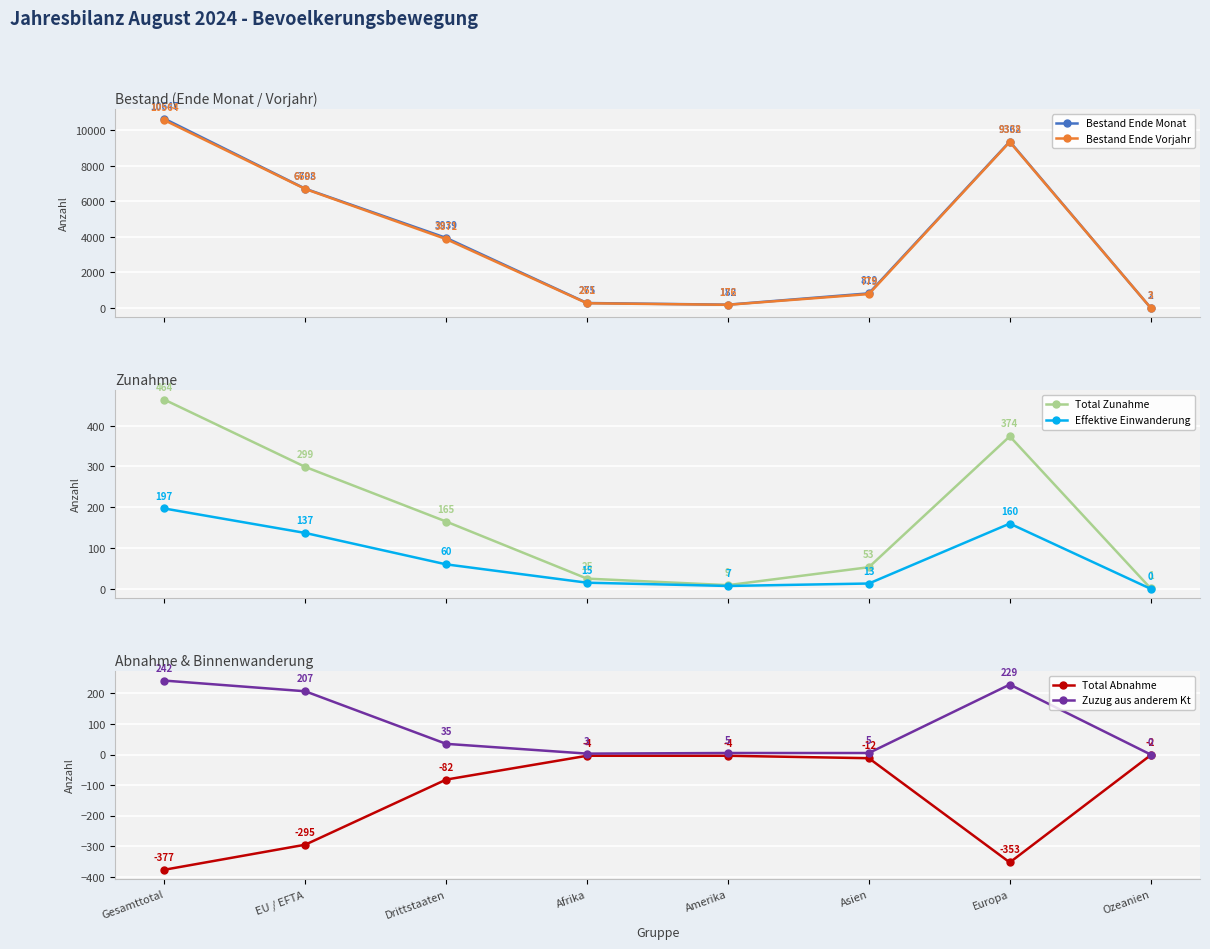

What is the sum of the Total Abnahme values at Ozeanien and Europa?

-355